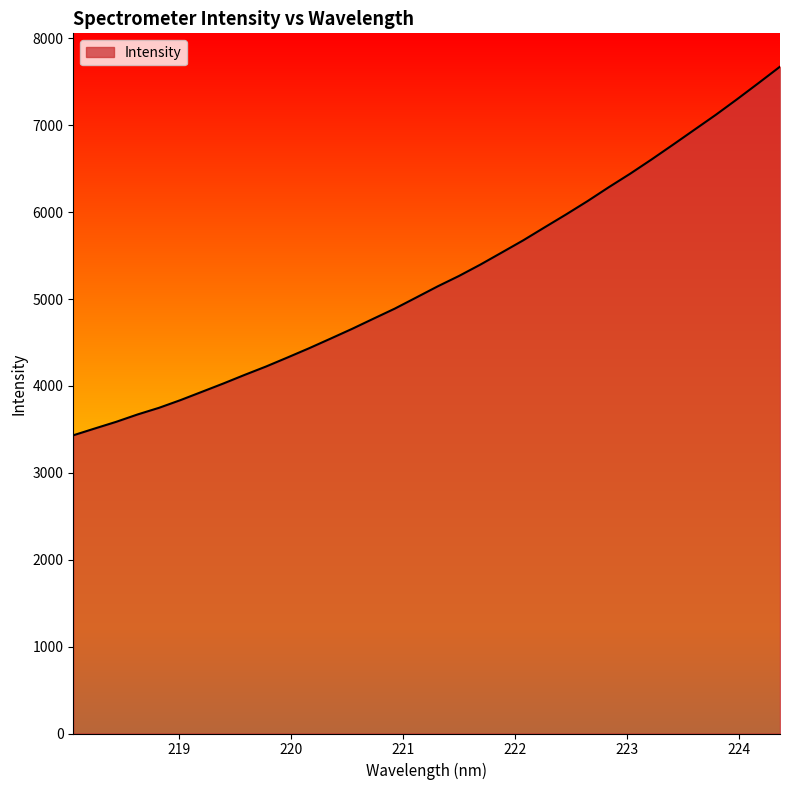

What is the smallest value displayed?

3432.0